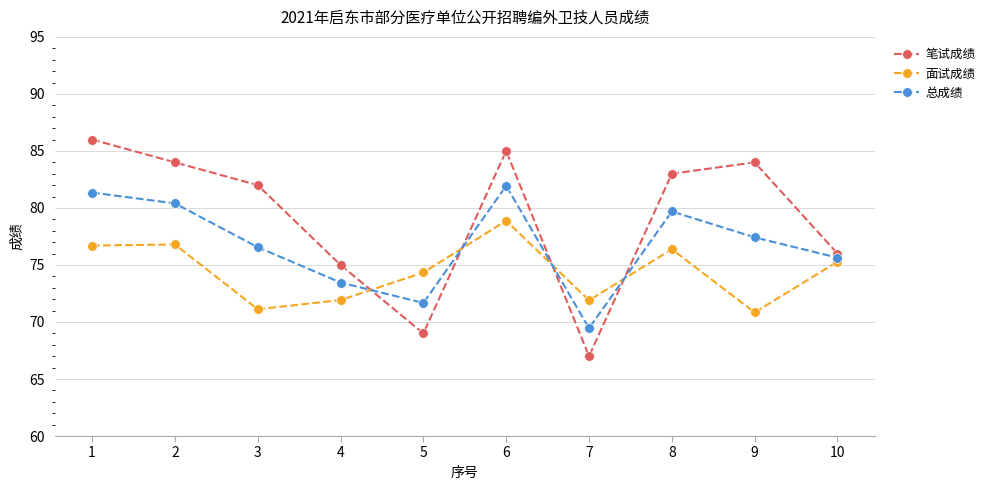

Which category has the highest value in the 笔试成绩 series?

1